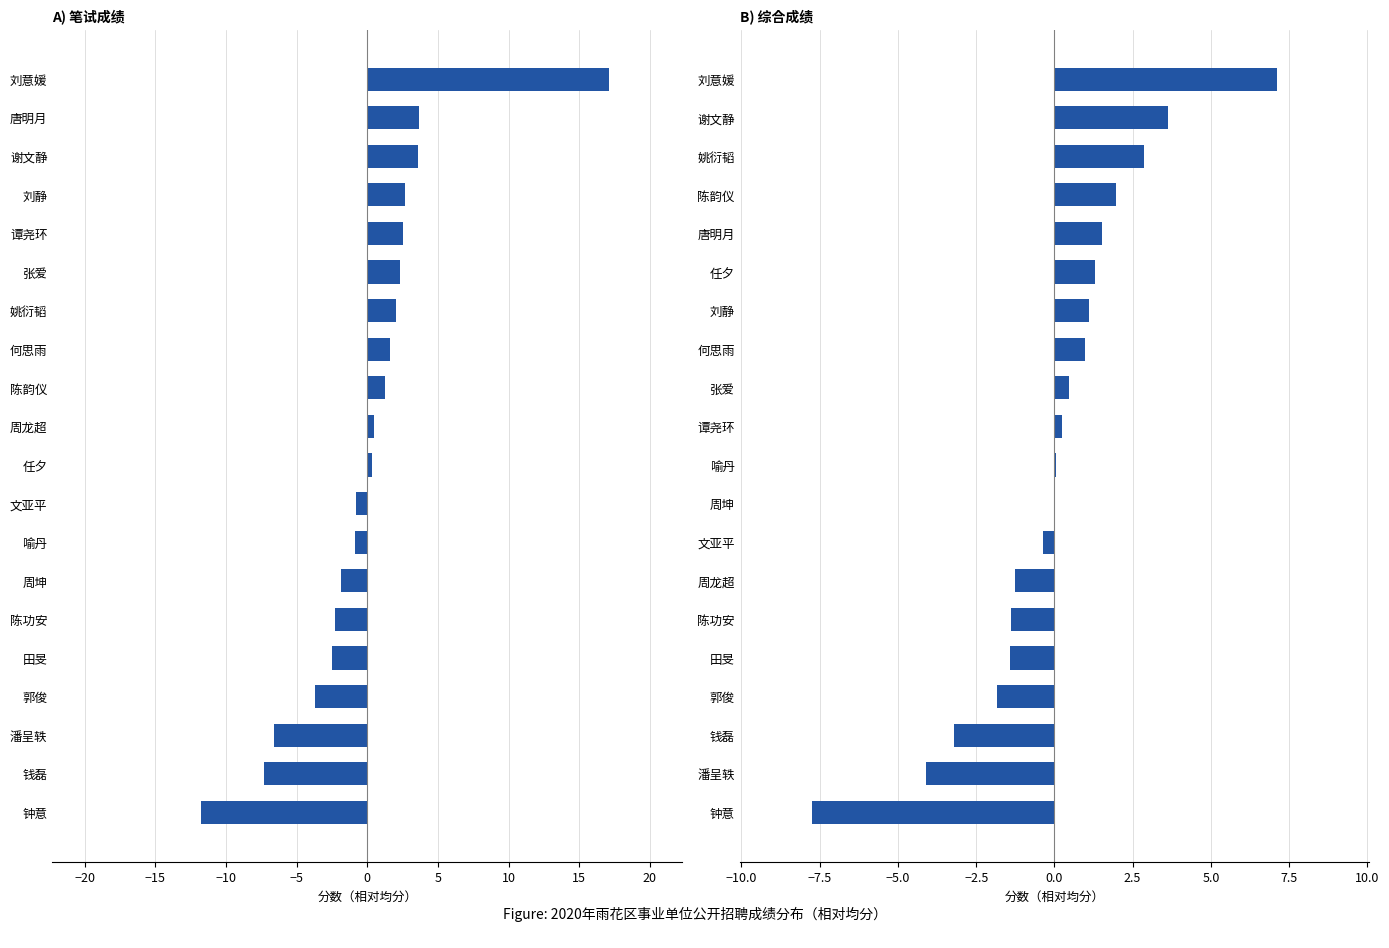

Between −5 and 5, which series saw the biggest shift?

笔试成绩（相对均分）